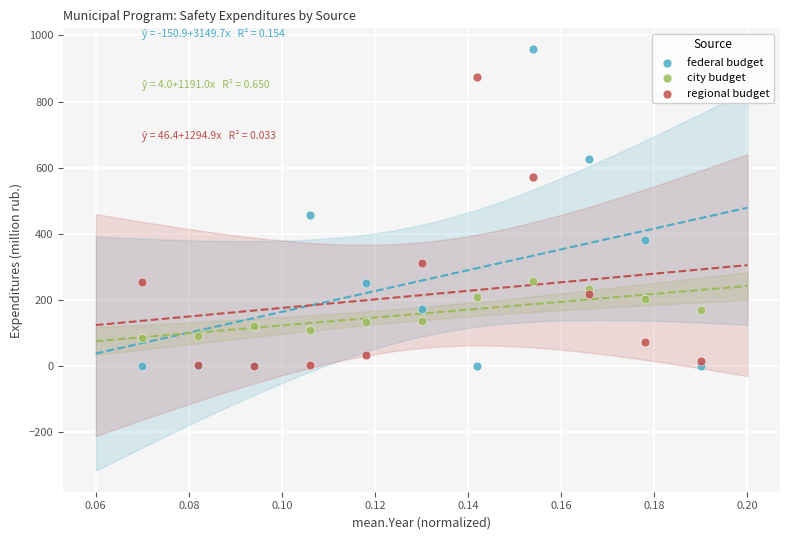

In the federal budget series, what Y value is closest to 478?

455.9